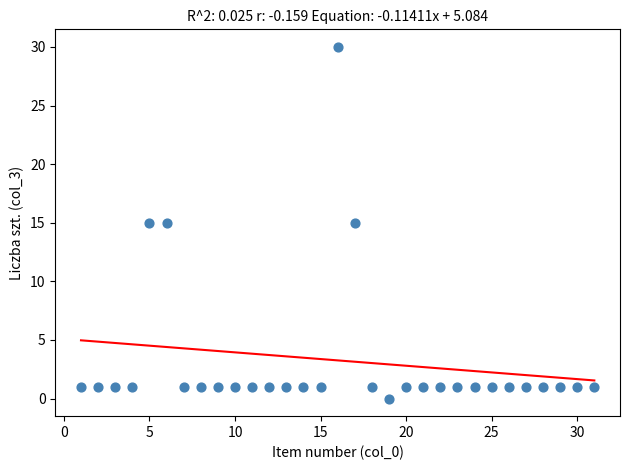

What is the range of X values (max minus min)?

30